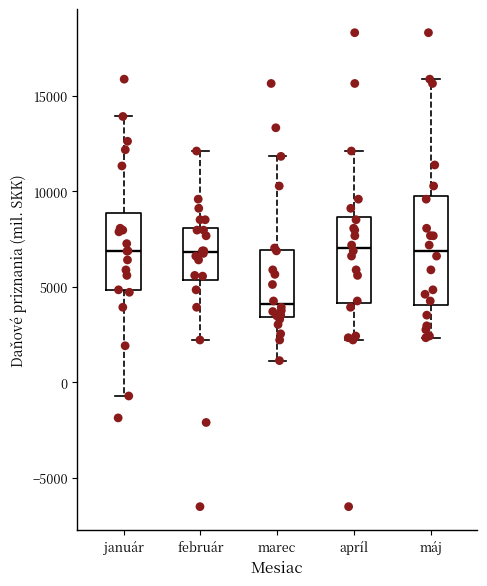

Comparing the boxes themselves (not the whiskers), which one is the tallest?

máj